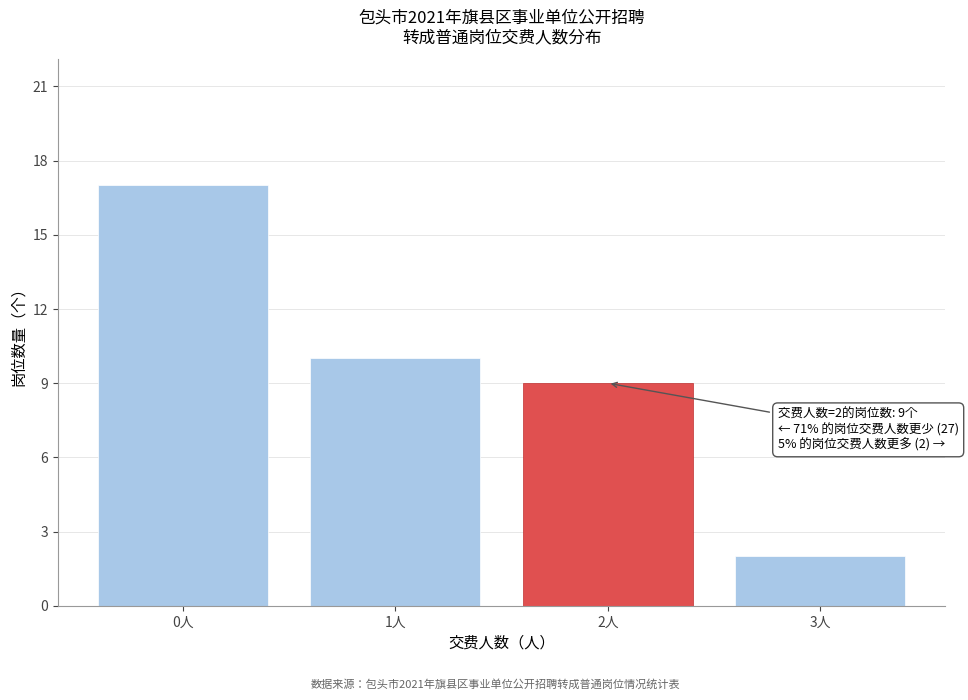

Which range on the x-axis has the tallest bar?

-0.5 to 0.5